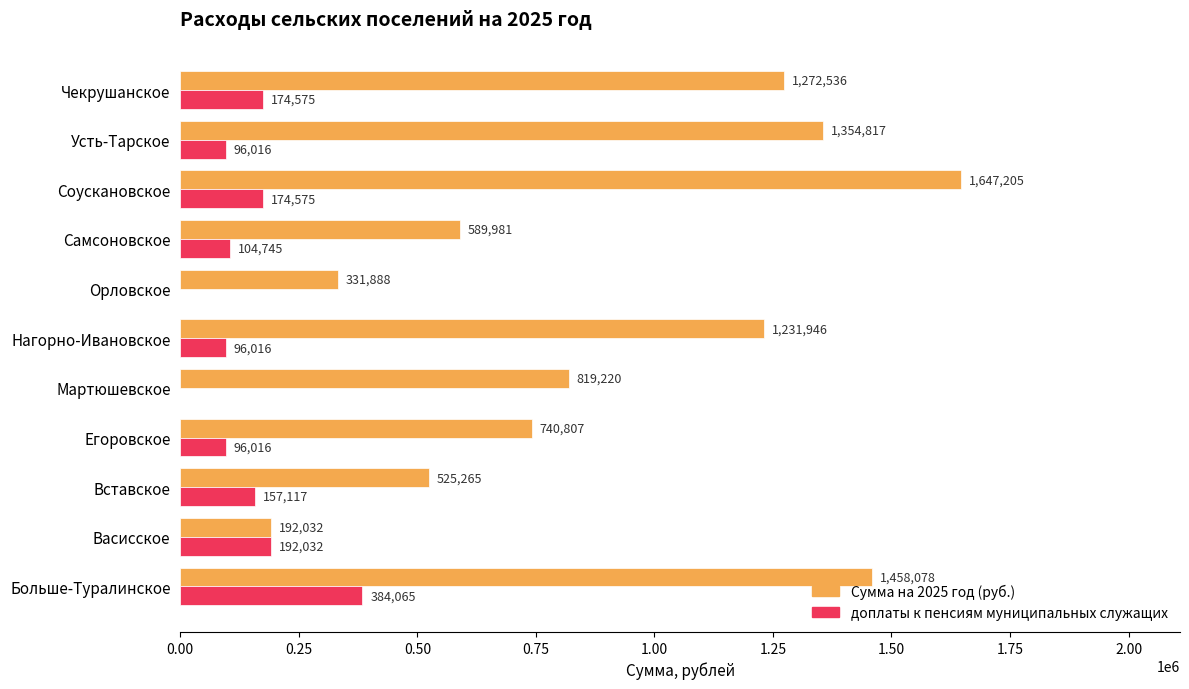

Count the number of categories in the chart.

11